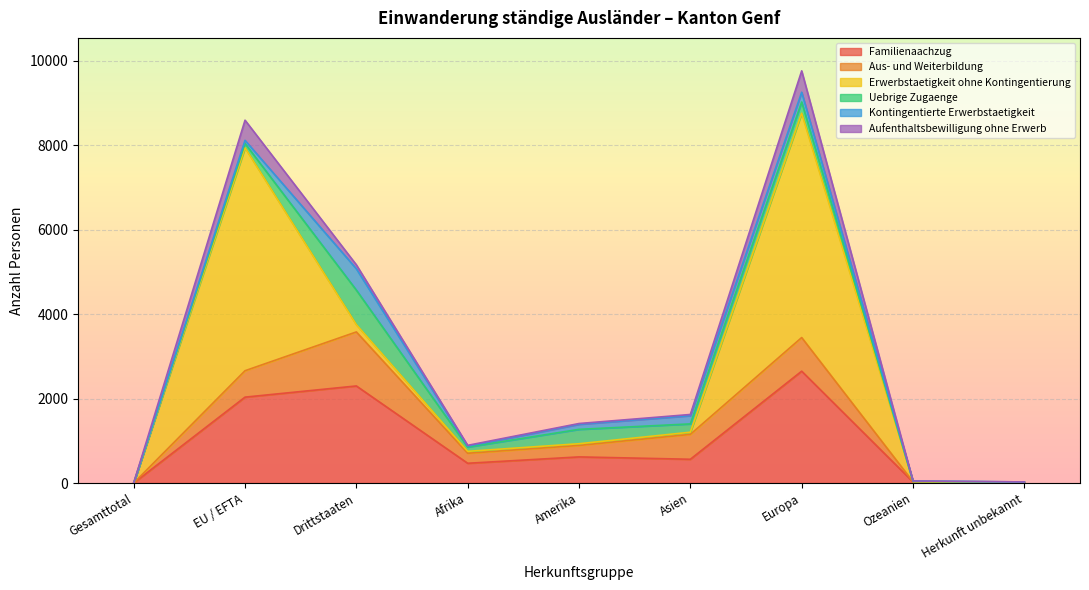

How many interior local valleys does the Familienaachzug series have?

2